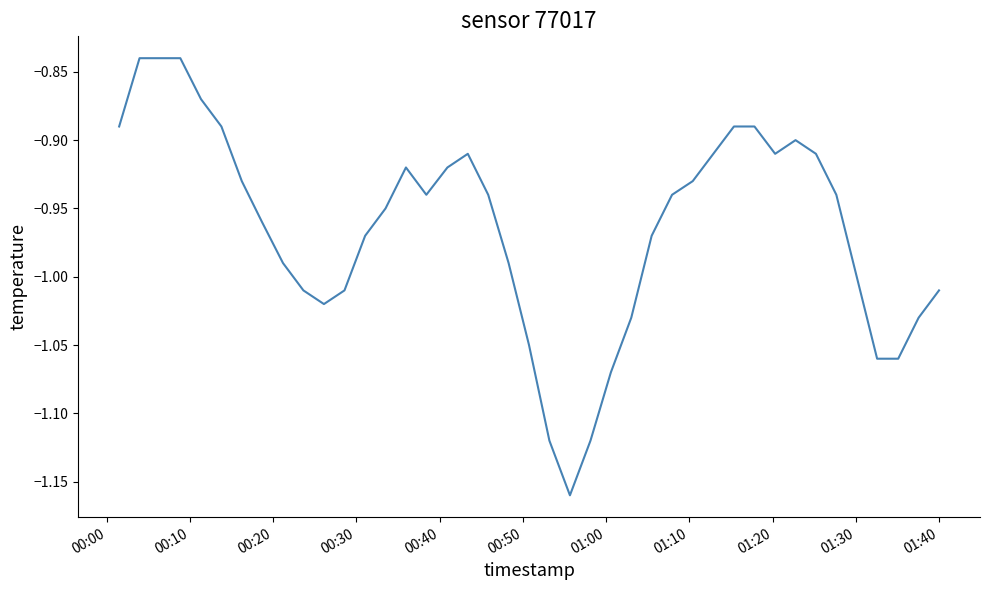

What is the difference between the maximum and minimum values?

0.3